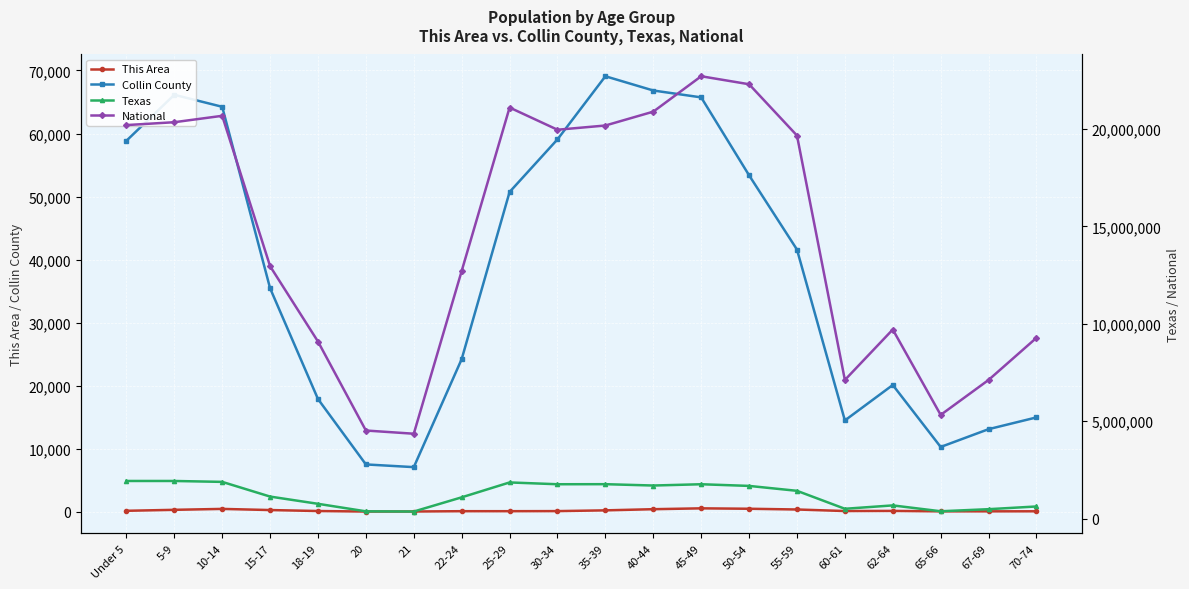

What is the average value of the Collin County series?

38031